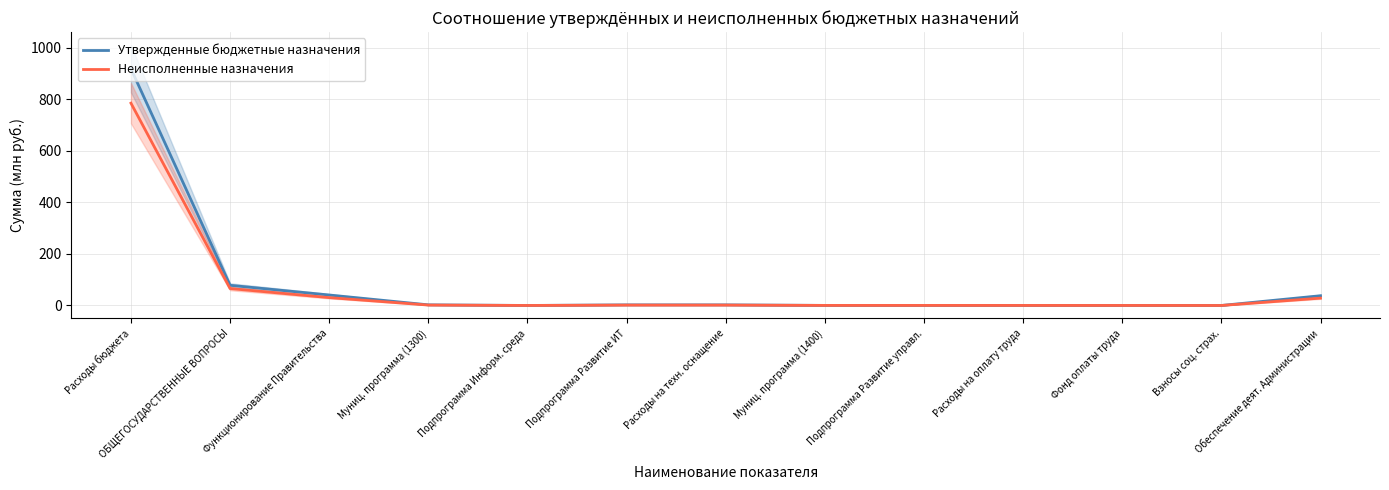

The value of Неисполненные назначения at Подпрограмма Развитие ИТ is 0.9. True or false?

False